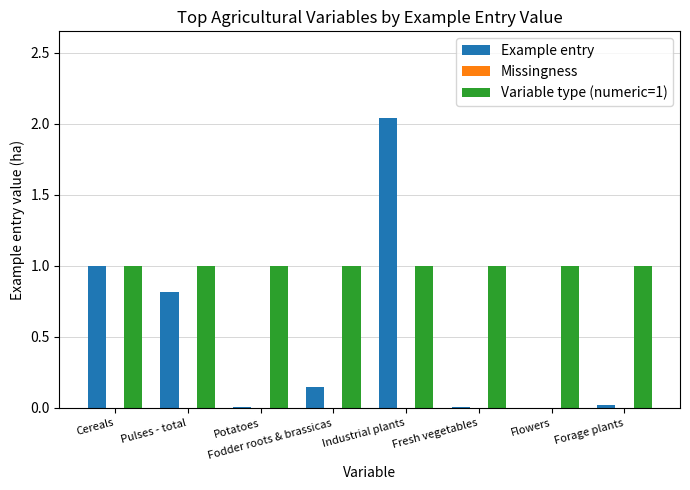

What is the sum of all Variable type (numeric=1) values?

8.0